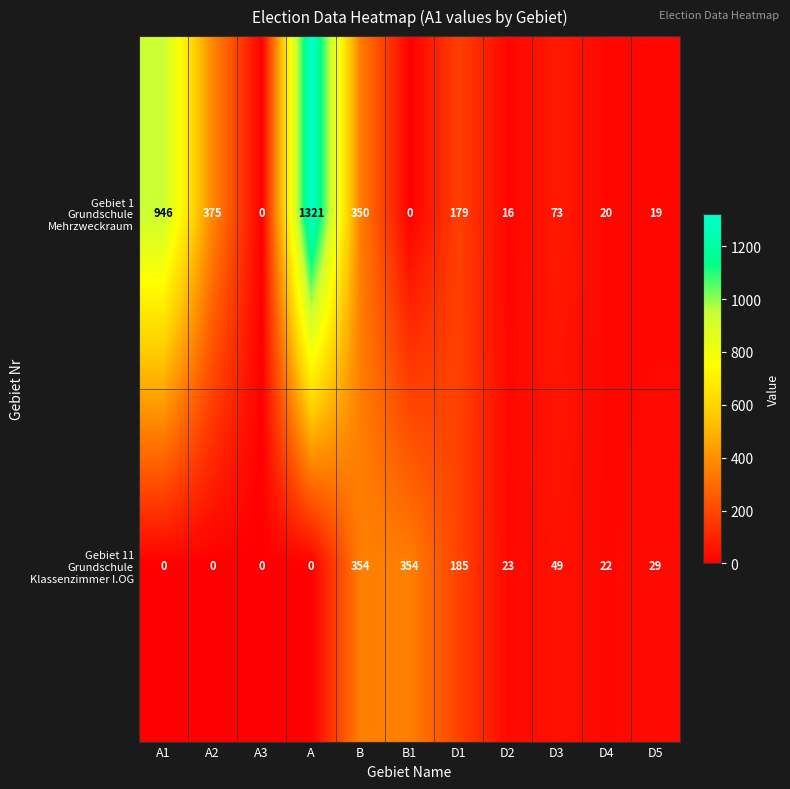

What is the spread (max minus min) of values at A?

1321